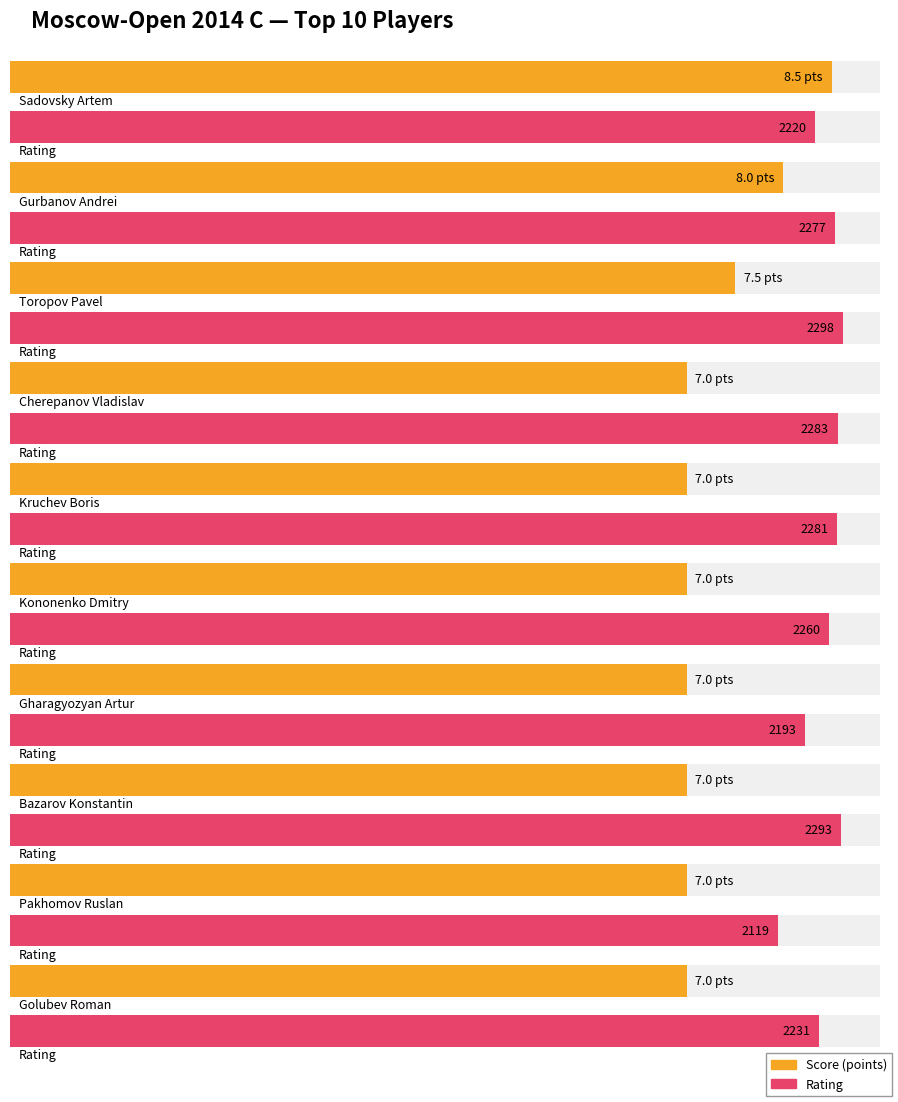

True or false: Points has a value of 7.0 at Kruchev Boris.

True